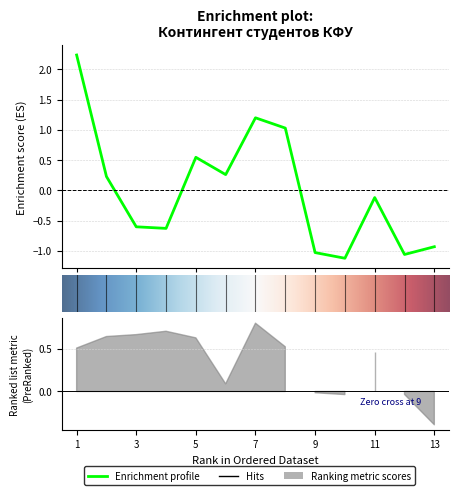

How many values are below zero?

7